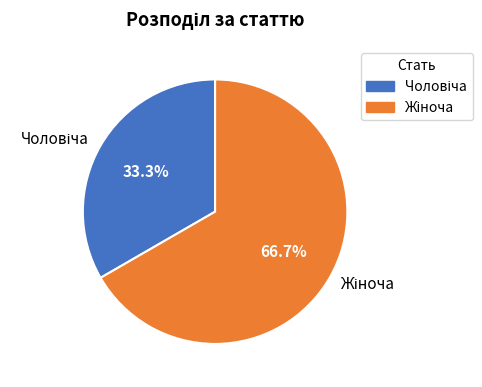

Does any single category account for the majority?

Yes